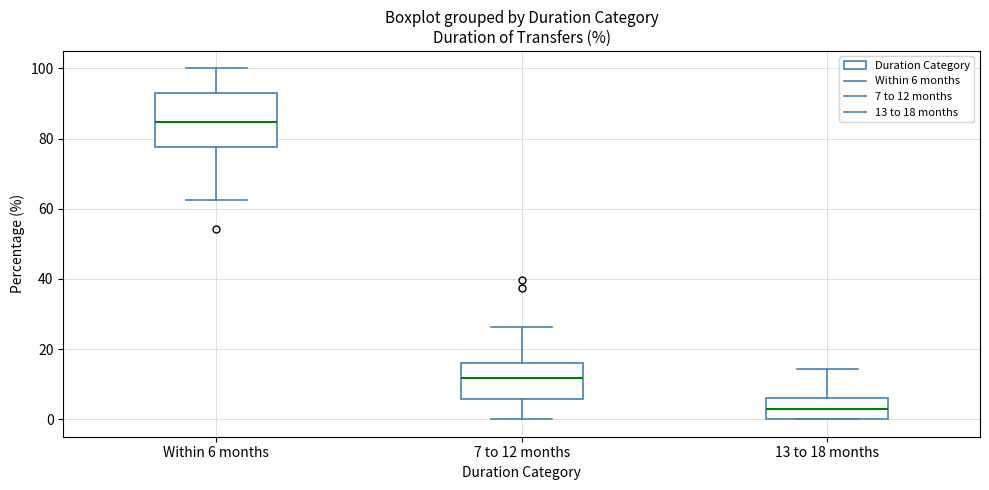

Which box is the tallest, from its lower edge to its upper edge?

Within 6 months